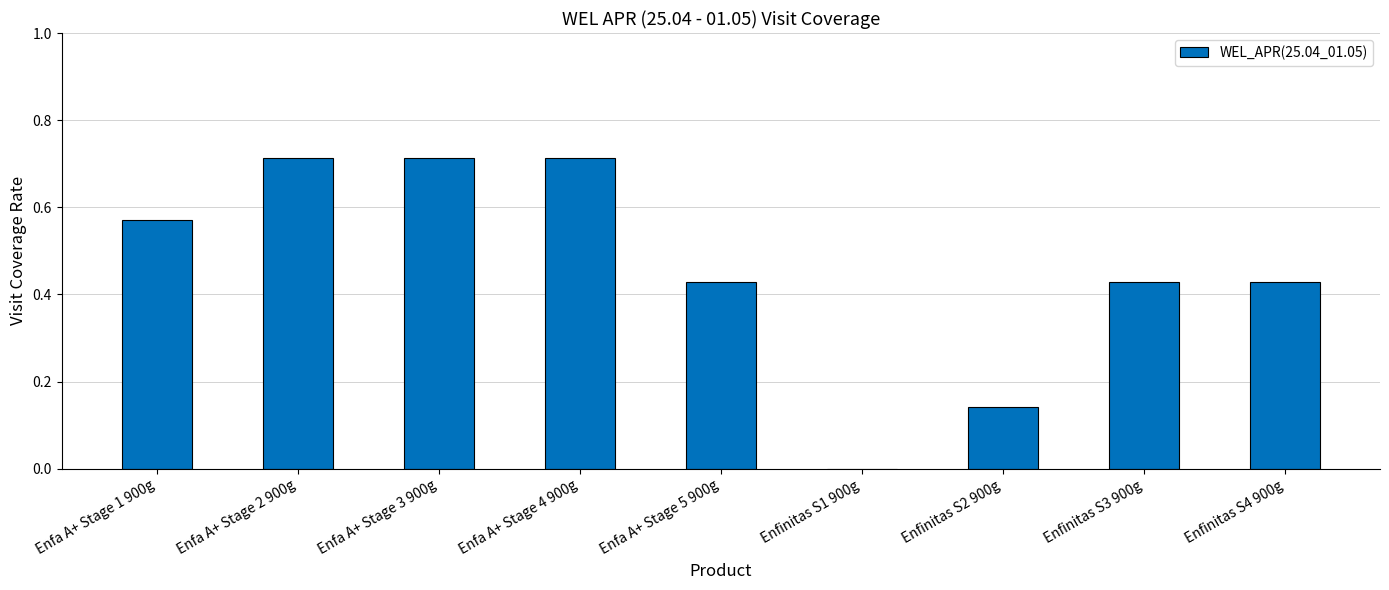

Where is the data nearest to the value 0?

Enfinitas S1 900g